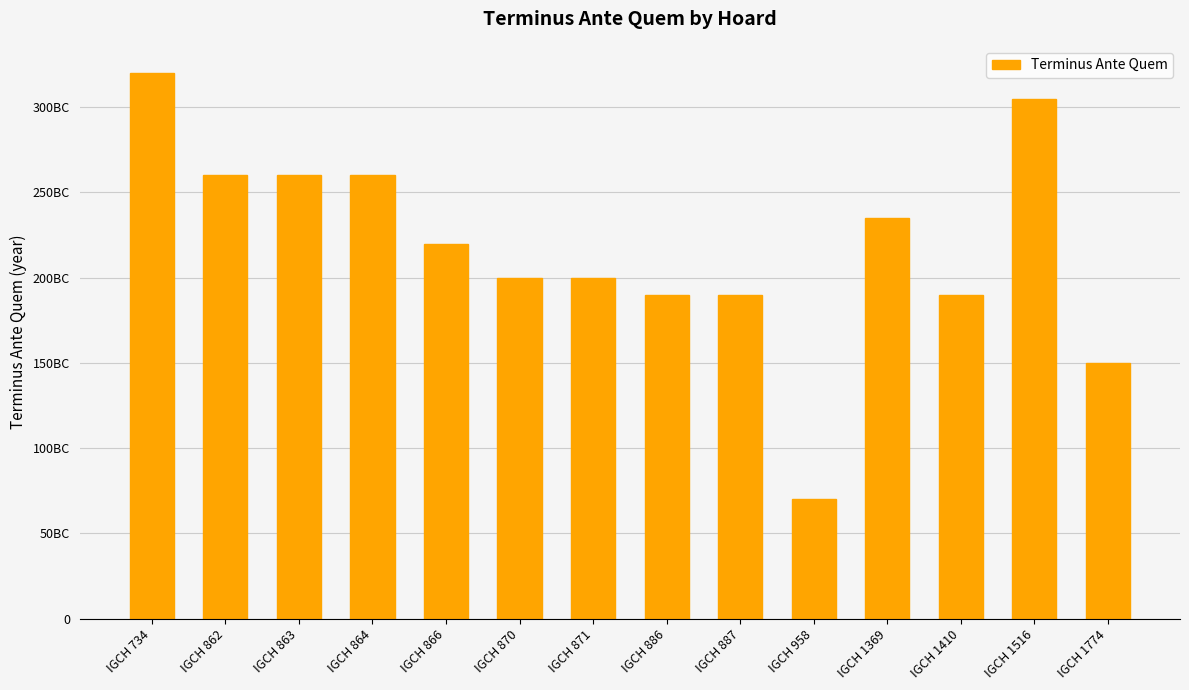

Between IGCH 864 and IGCH 1774, which is larger?

IGCH 864